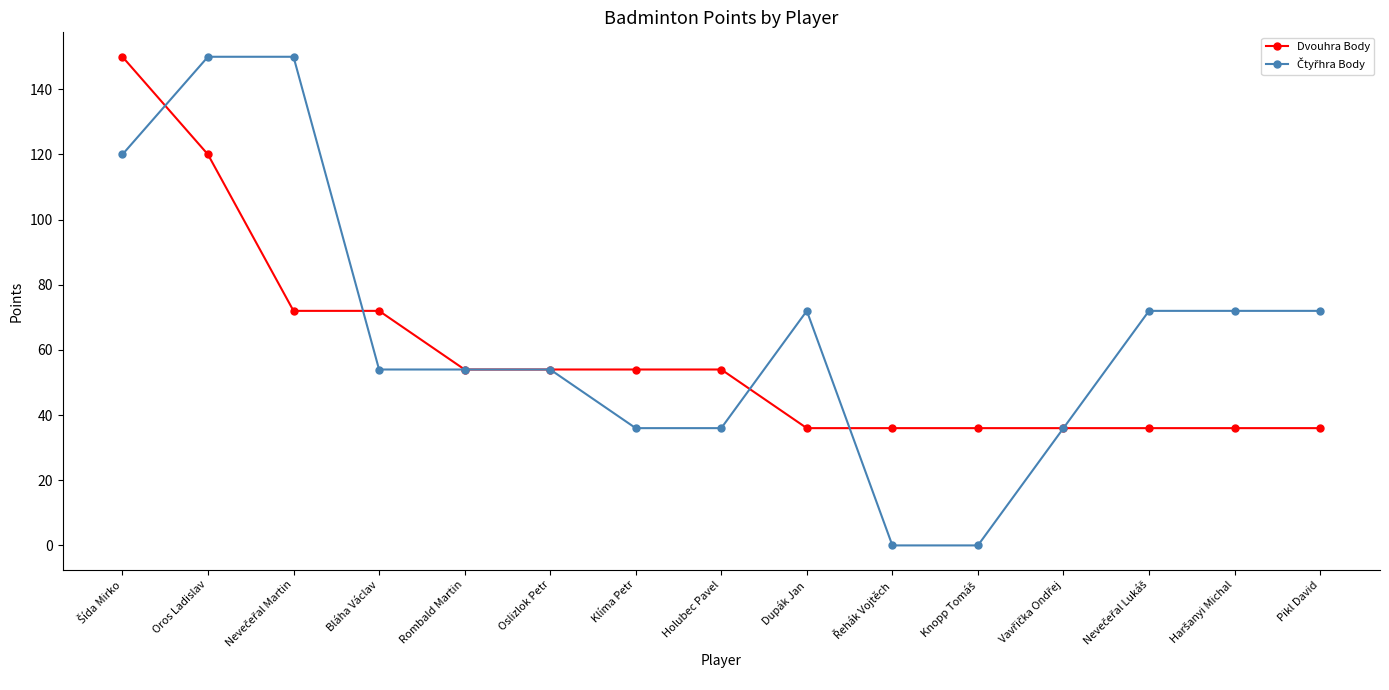

Count the Dvouhra Body values in the range 36 to 72.

13